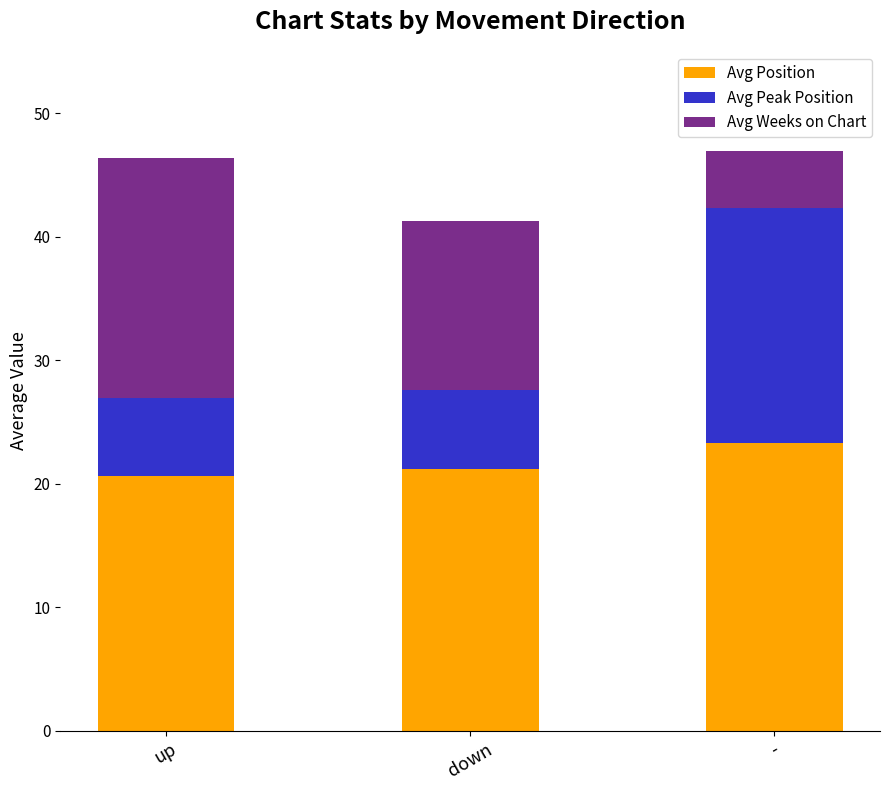

Does the chart contain stacked bars?

Yes